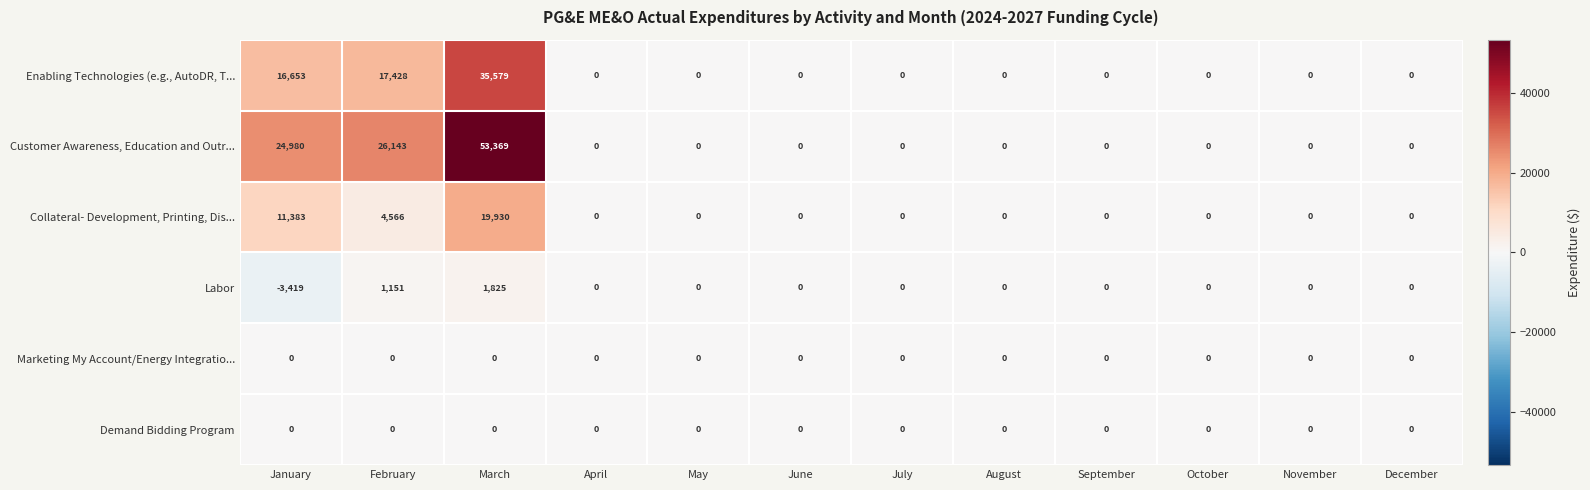

What is the minimum value shown in the chart?

-3419